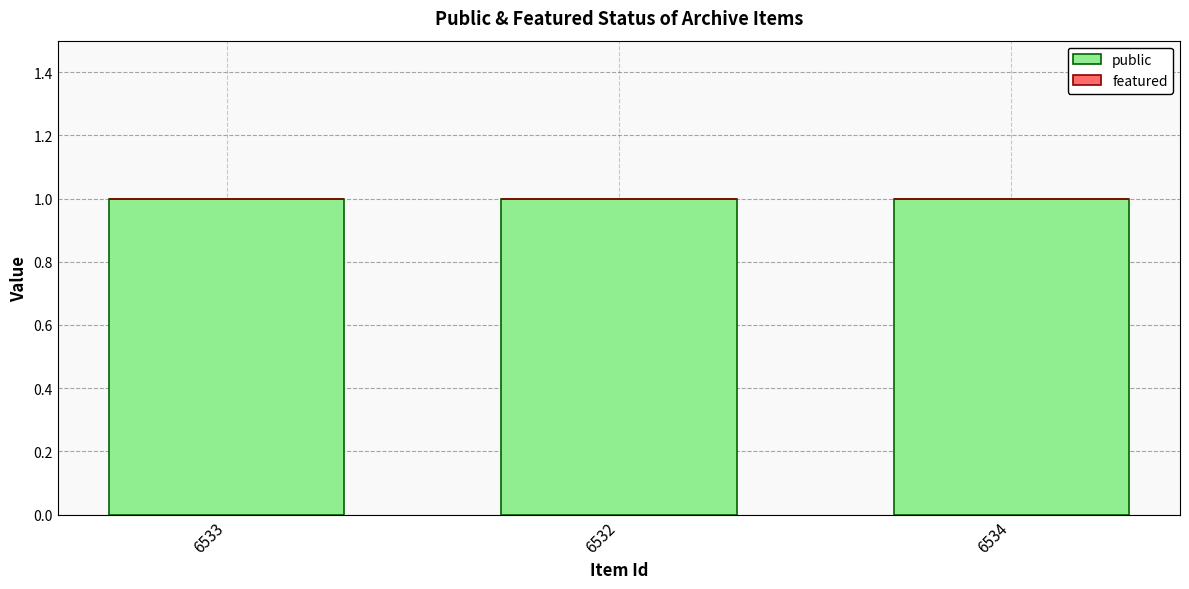

At how many categories does at least one series exceed 0?

3